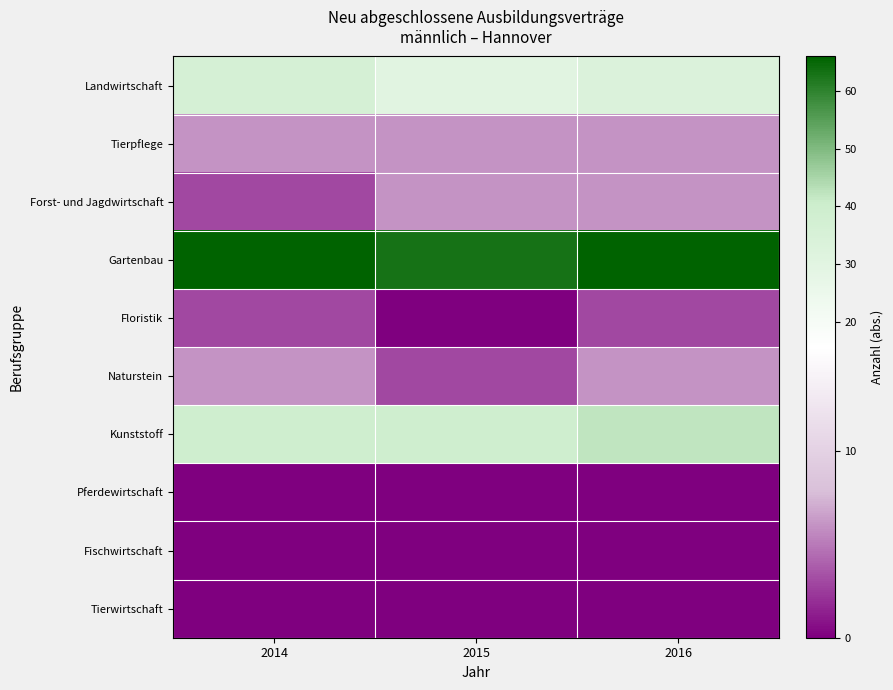

At which category is the sum across all series the highest?

2016